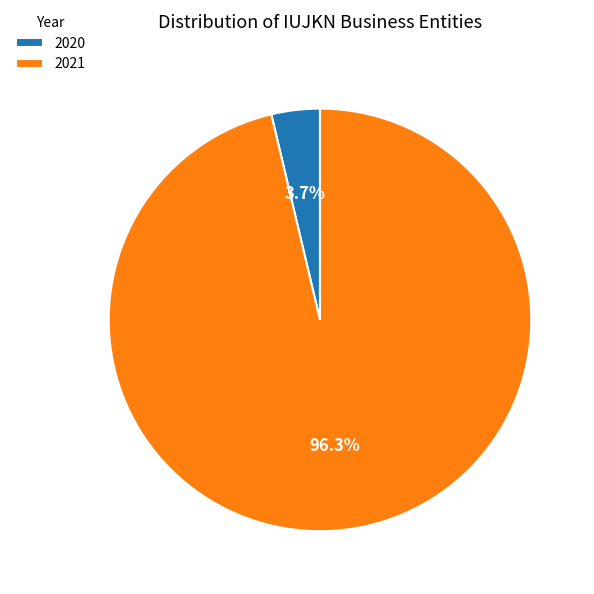

Which slice is the smallest?

2020